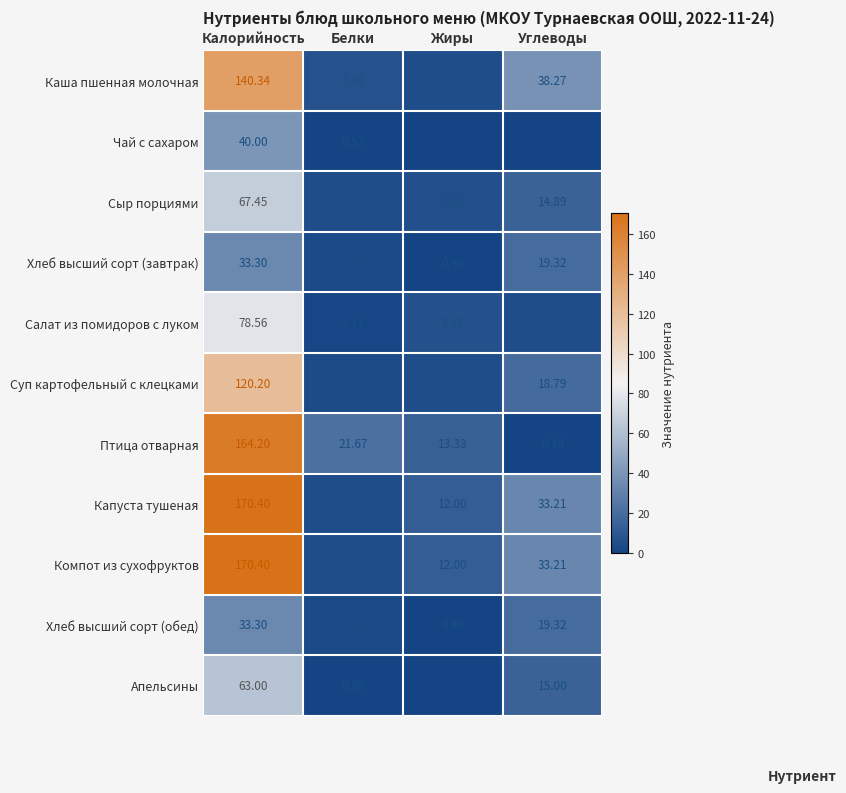

Where is Каша пшенная молочная nearest to the value 72?

Углеводы